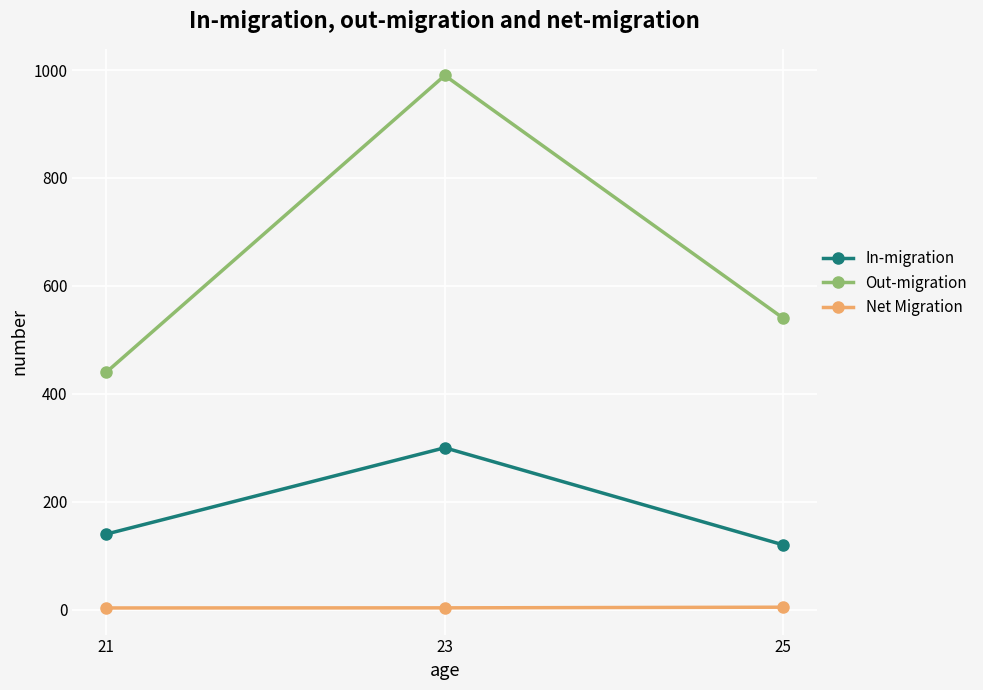

At how many categories does at least one series exceed 360?

3